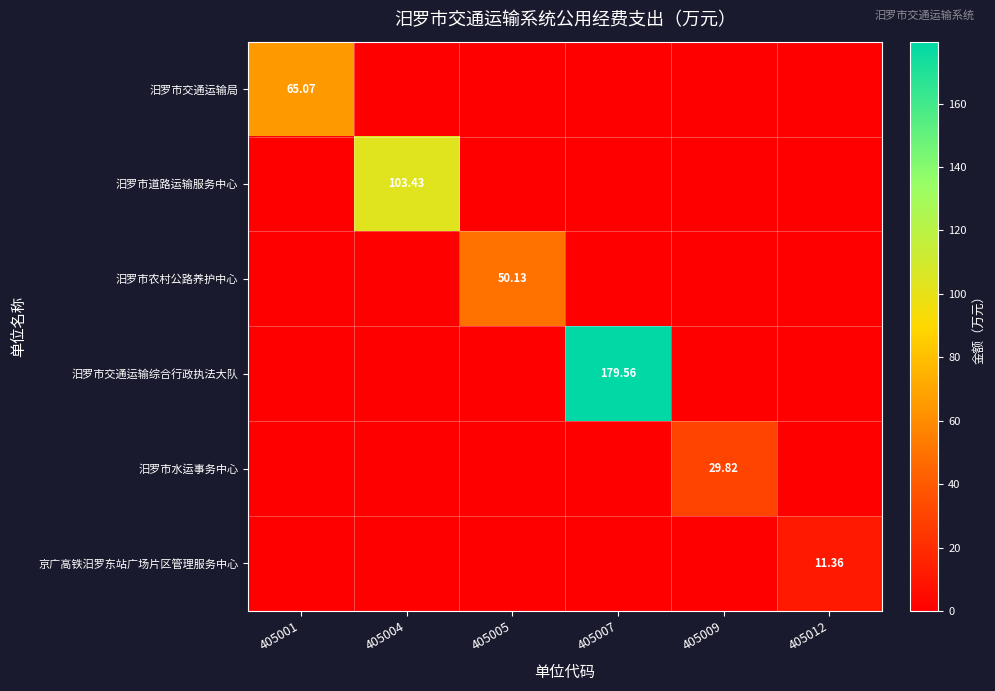

At how many categories does at least one series exceed 17?

5